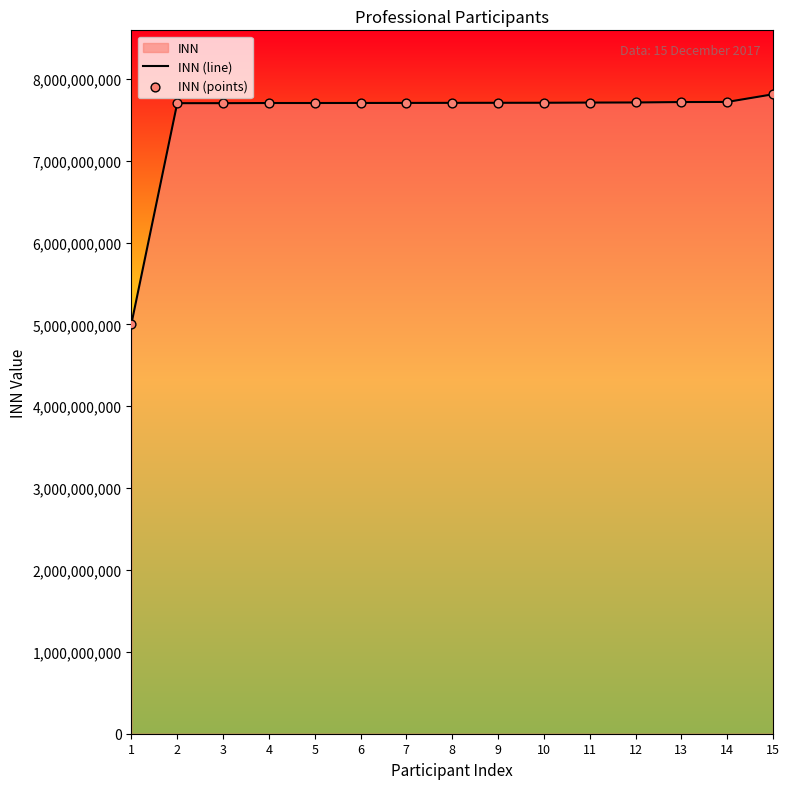

Which series has the largest total across all categories?

INN (line)